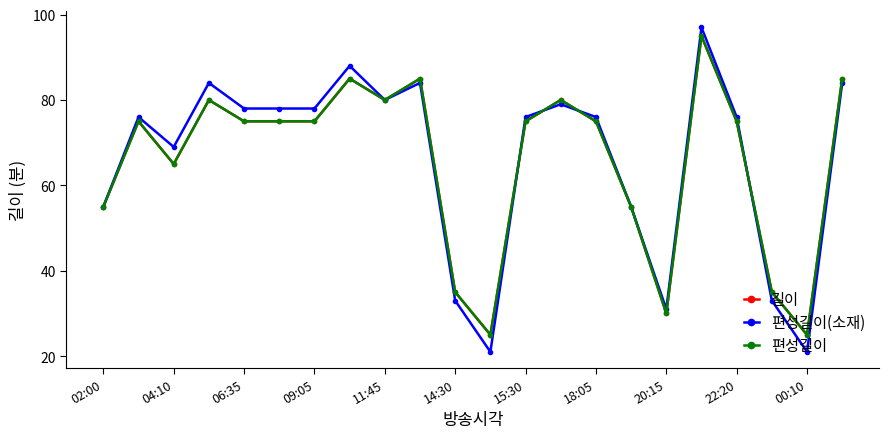

Is this an area chart (filled region under the line)?

No